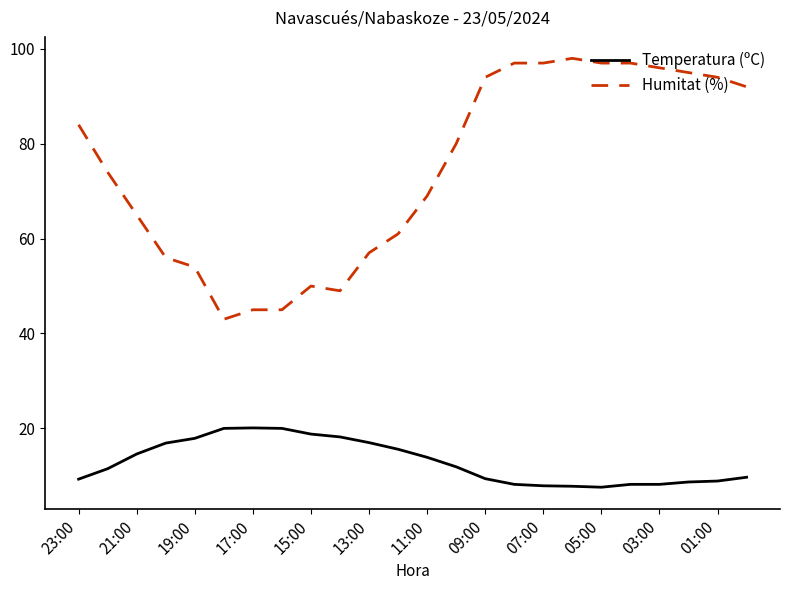

What is the sum of all Humitat (%) values?

1789.0